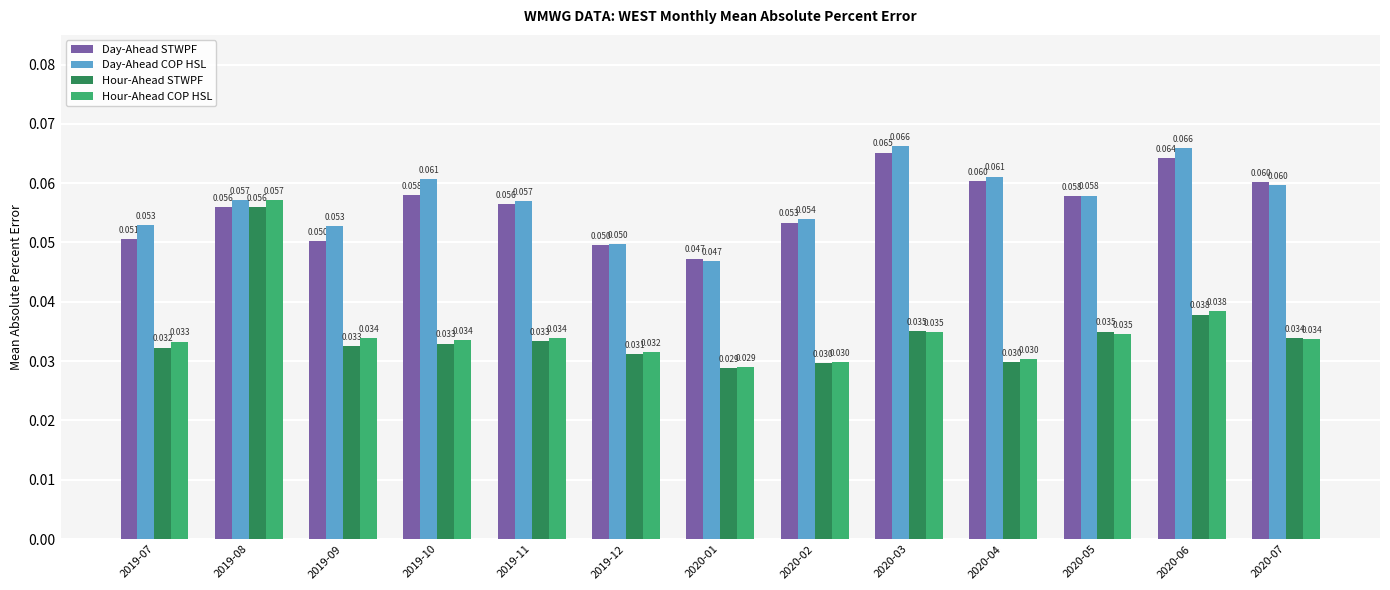

At how many categories does at least one series exceed 0?

13